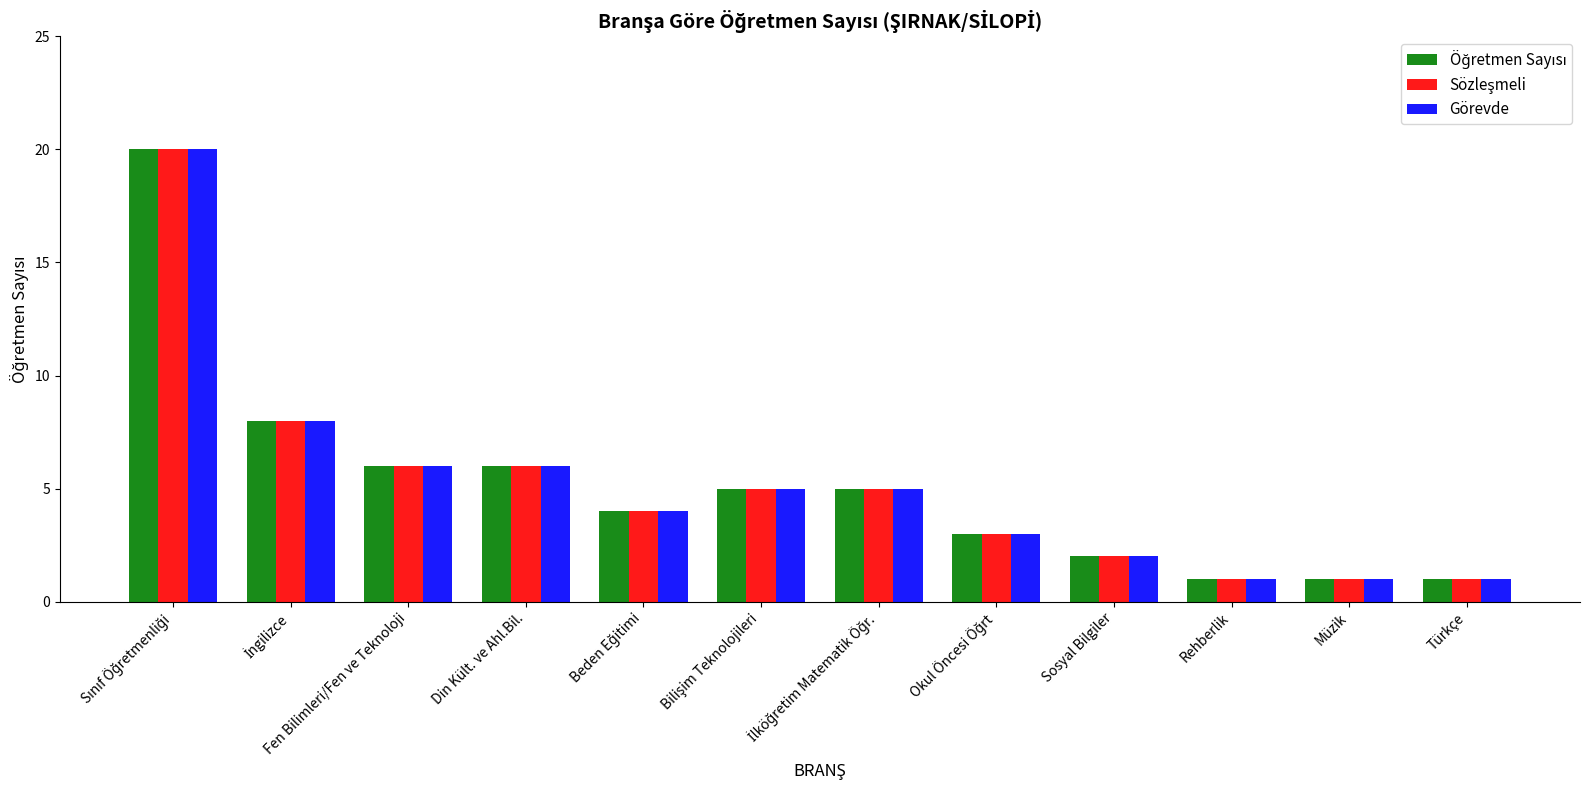

What is the average value of the Görevde series?

5